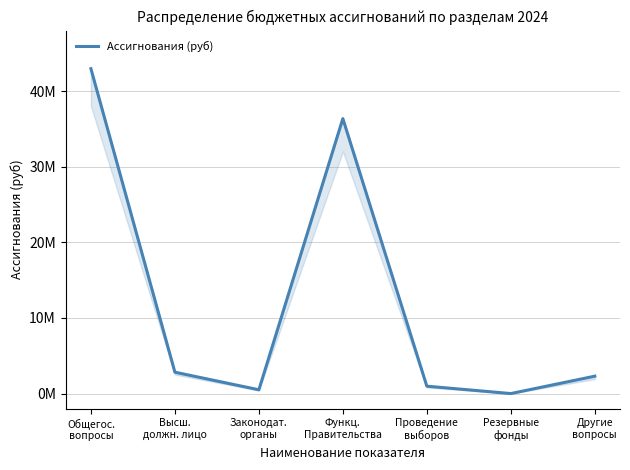

Which category has the lowest value across all series?

Резервные
фонды